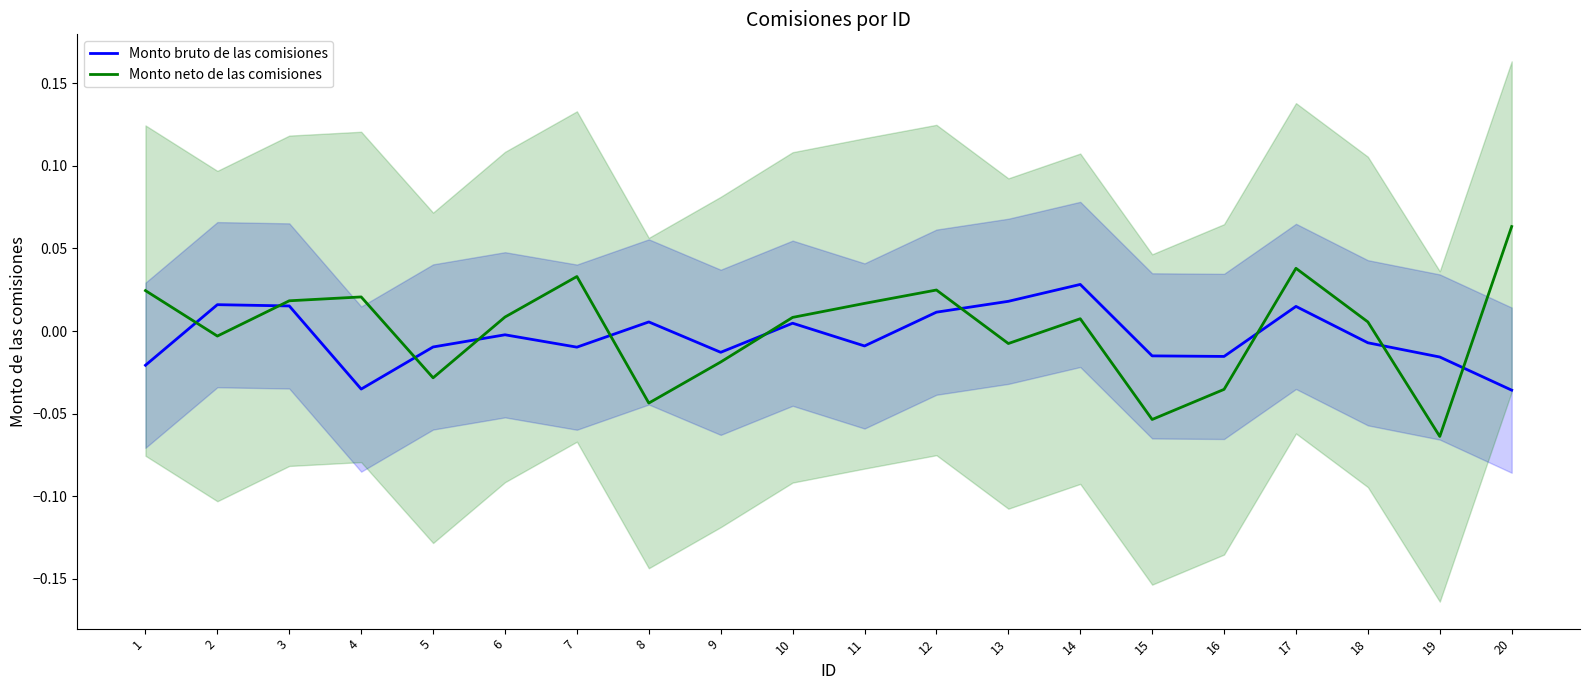

The value of Monto bruto de las comisiones at 5 is -0.0. True or false?

False